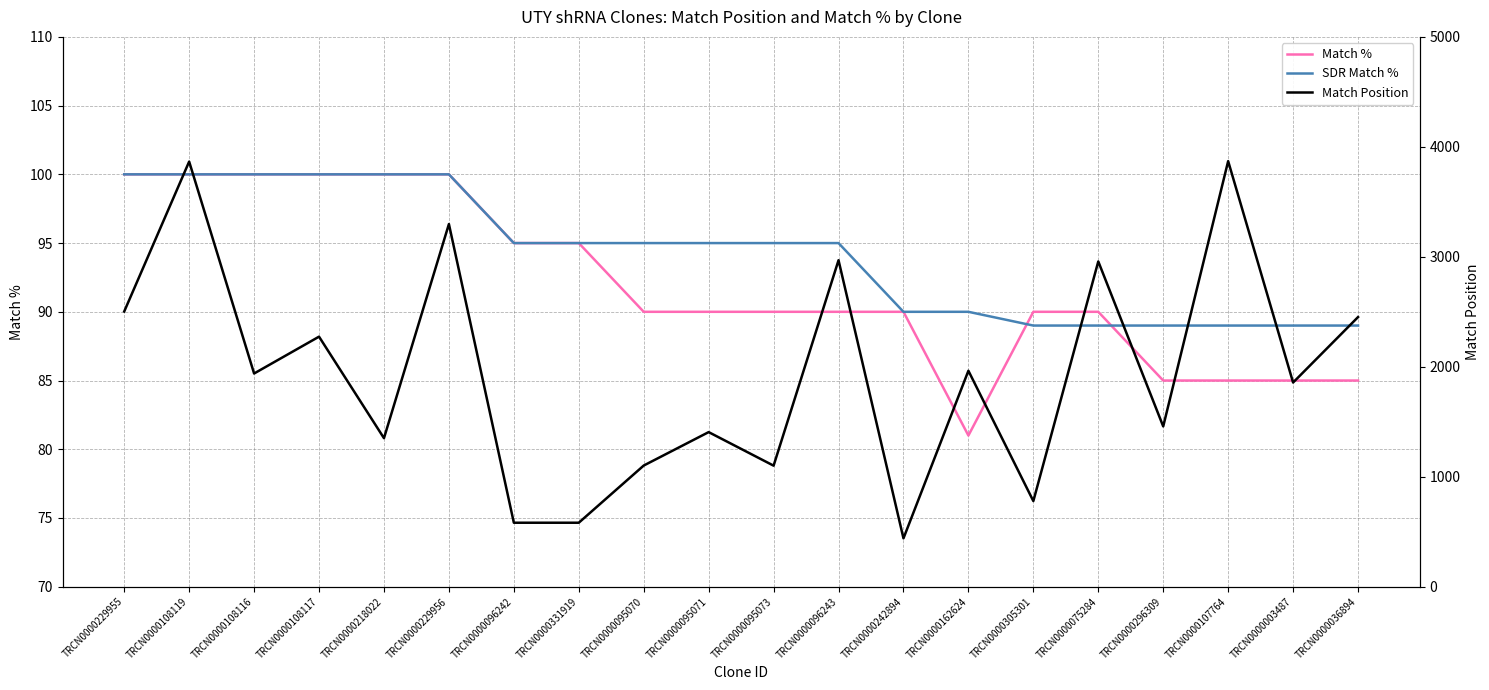

What is the difference between the second highest and second lowest values in the SDR Match % series?

11